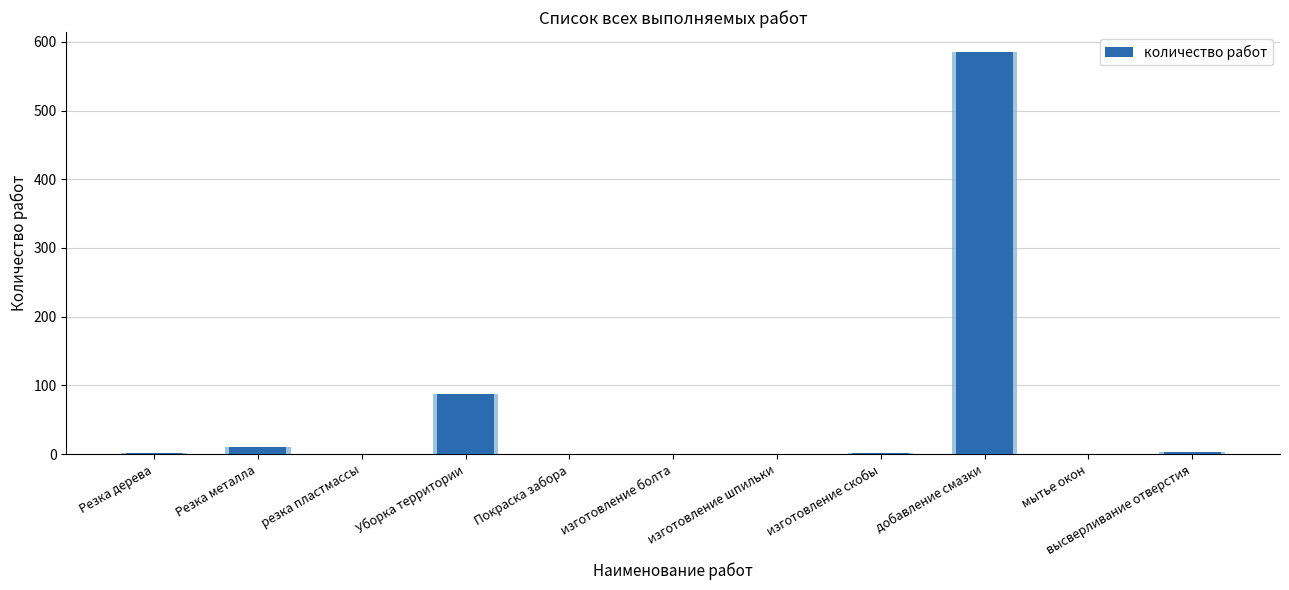

How many positive values are there?

6